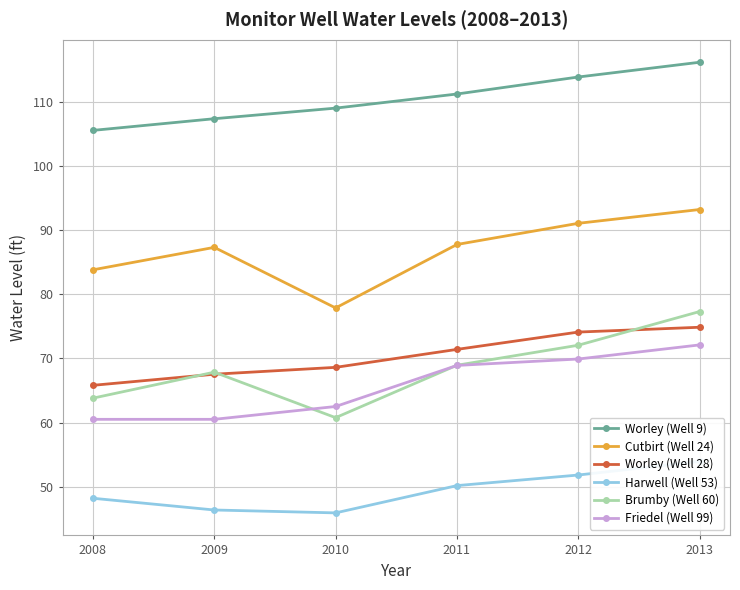

Read the Brumby (Well 60) value at 2012.

72.0